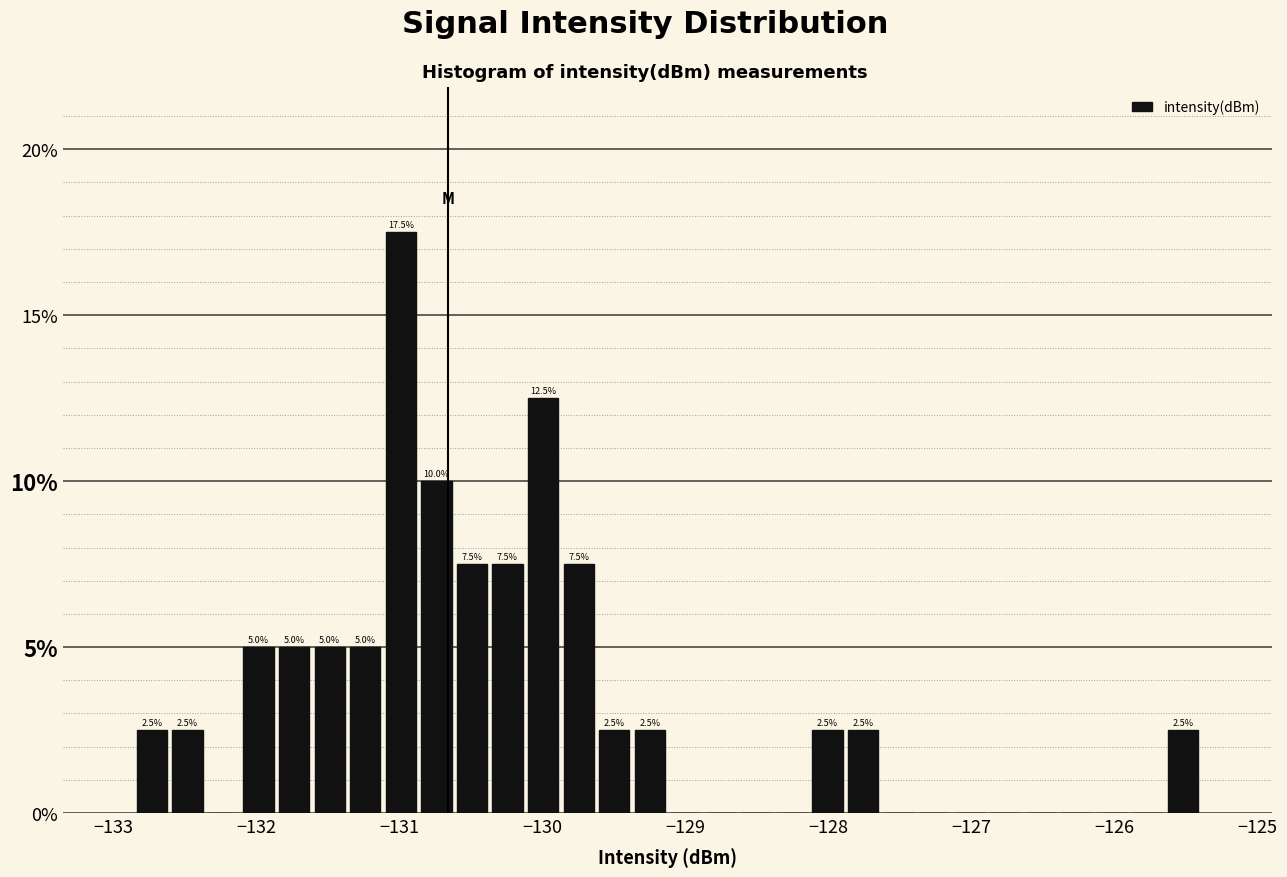

Around what value on the x-axis is the tallest bar? Give the approximate position of its centre, as read against the axis.

-131.0